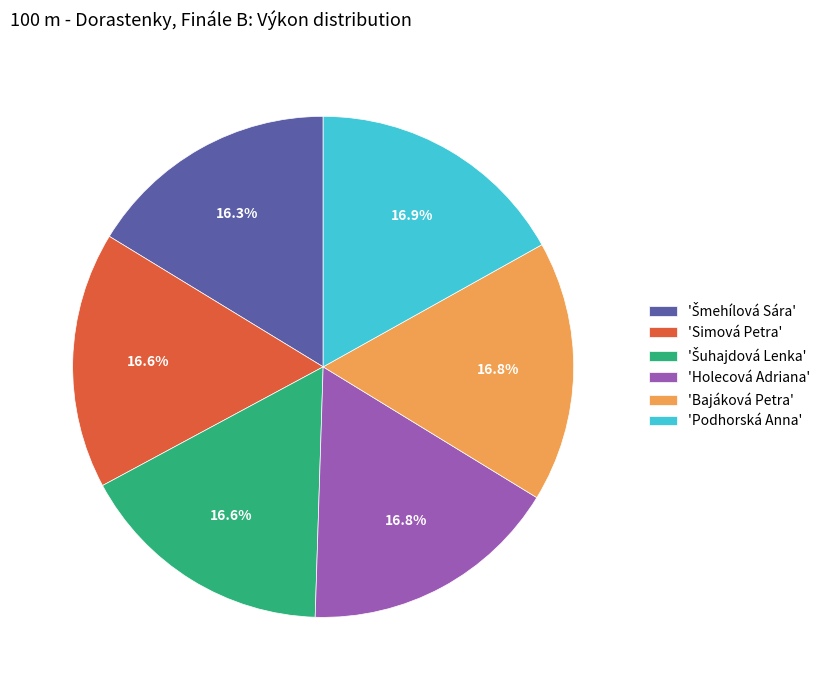

Approximately how many times larger is the value at 'Podhorská Anna' compared to 'Simová Petra'?

1.0